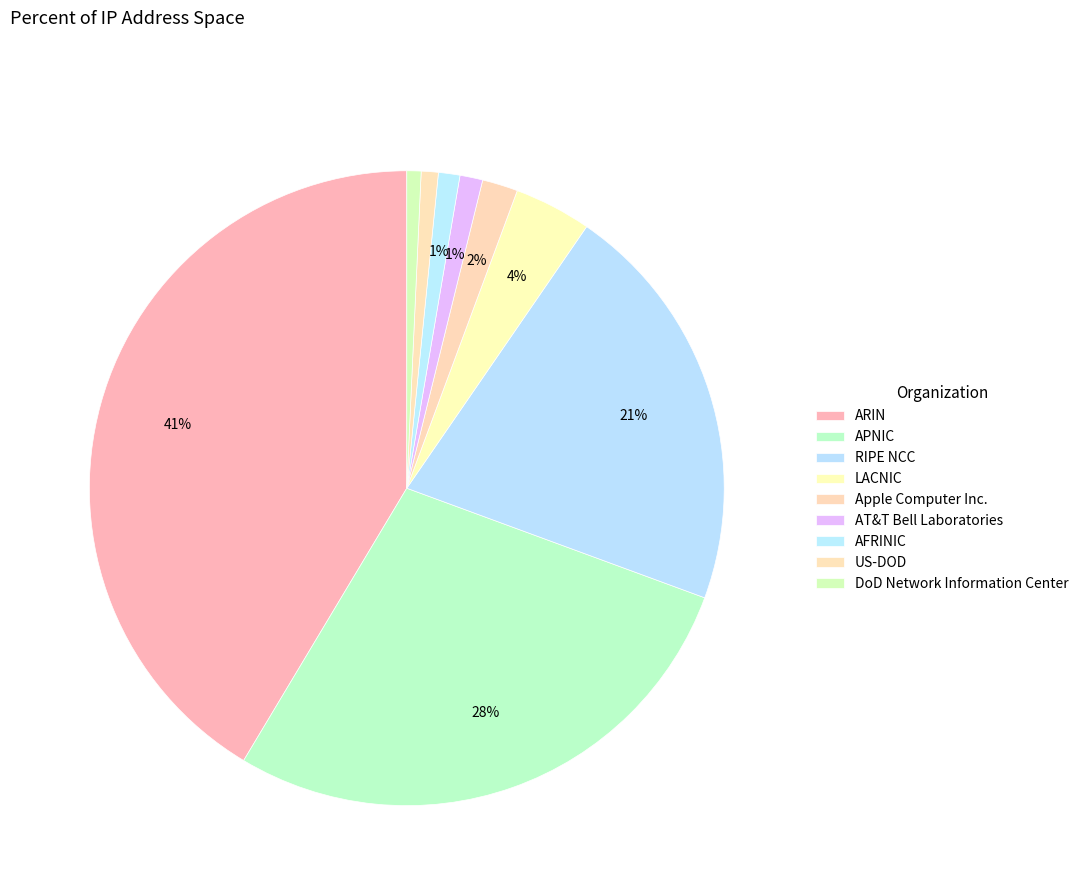

Approximately how many times larger is the value at Apple Computer Inc. compared to RIPE NCC?

0.1